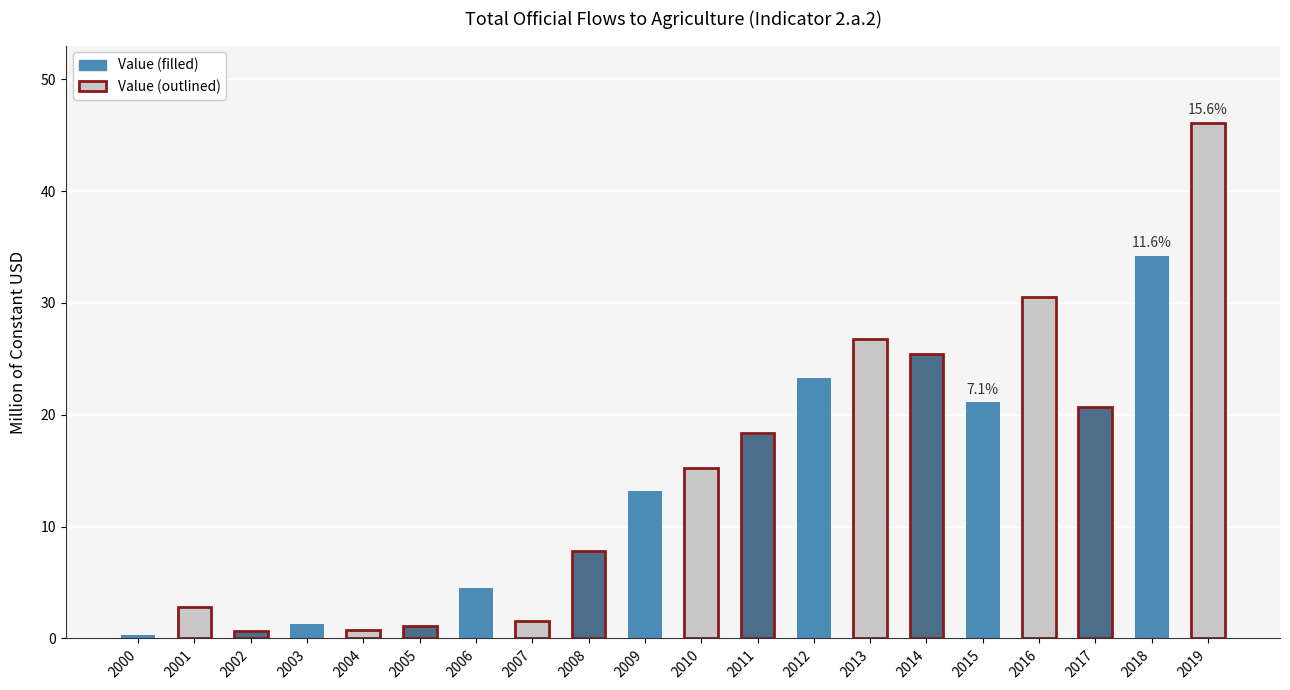

True or false: the data shows 0.8 at 2004.

True